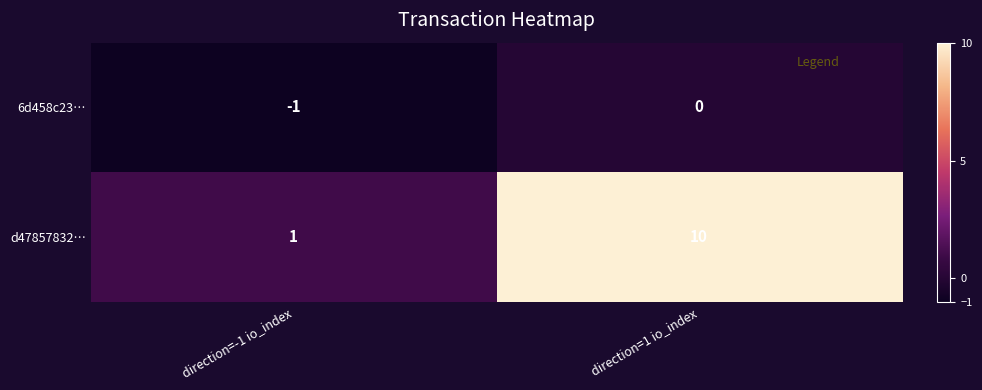

Rank the series by their maximum value, from highest to lowest.

d47857832…, 6d458c23…